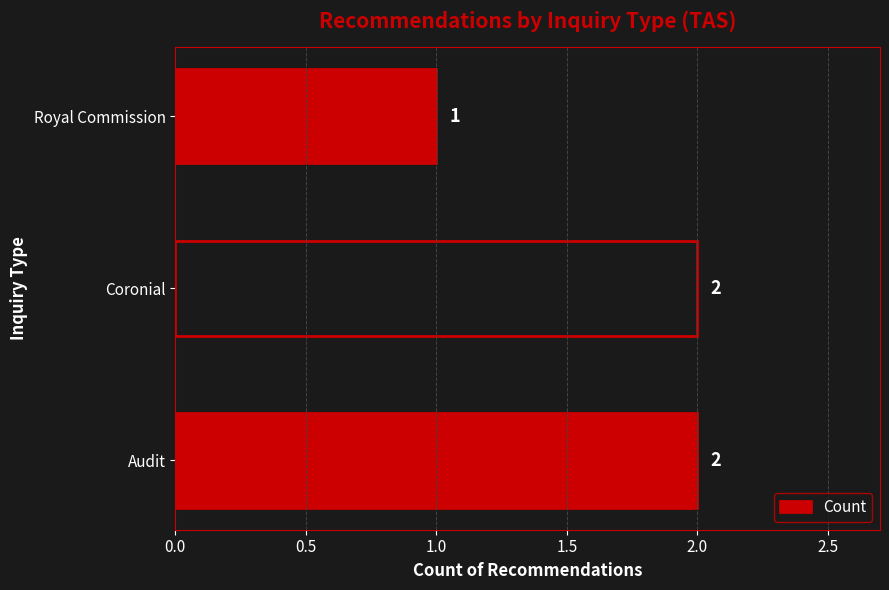

Is it true that the value at Royal Commission is 1?

True